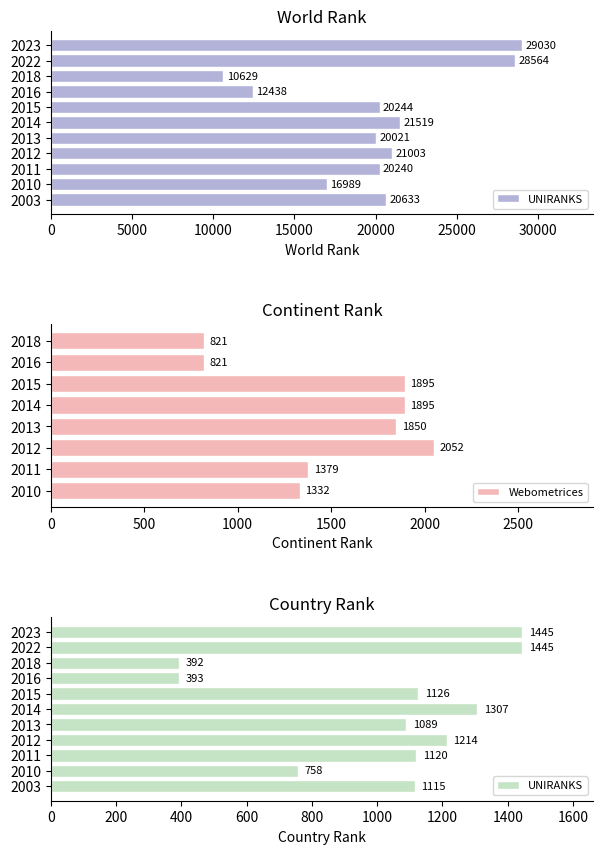

Is it true that Webometrices equals 821 at 2018?

True